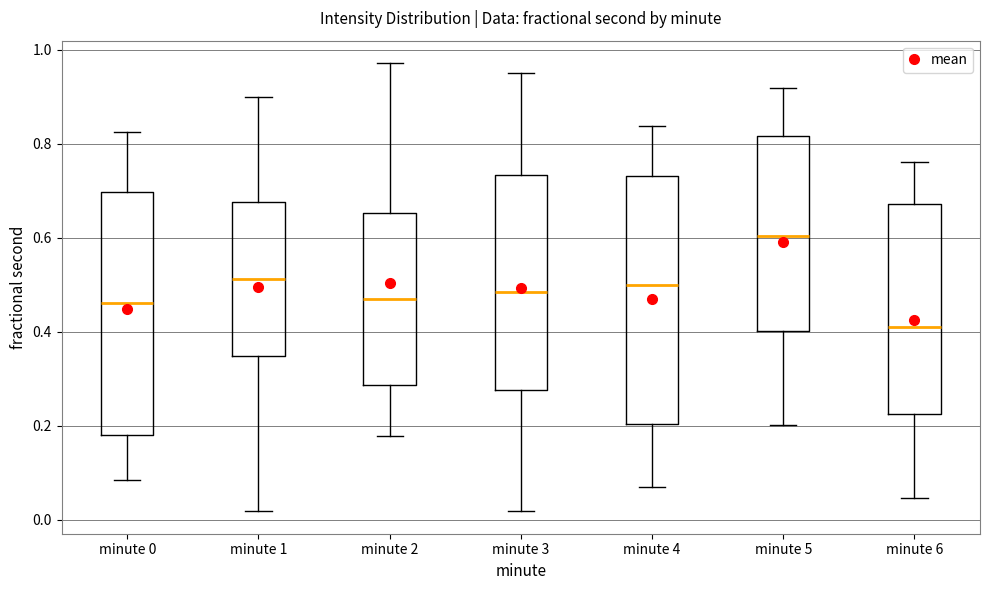

Reading left to right, read every box against the y-axis: the position of its median line, the range the box covers, and the ends of its whiskers. The values are not printed on the chart, so give them approximately, as read against the axis.

minute 0: median 0.46, box 0.18 to 0.70, whiskers 0.08 to 0.82
minute 1: median 0.52, box 0.34 to 0.68, whiskers 0.02 to 0.90
minute 2: median 0.46, box 0.28 to 0.66, whiskers 0.18 to 0.98
minute 3: median 0.48, box 0.28 to 0.74, whiskers 0.02 to 0.94
minute 4: median 0.50, box 0.20 to 0.74, whiskers 0.06 to 0.84
minute 5: median 0.60, box 0.40 to 0.82, whiskers 0.20 to 0.92
minute 6: median 0.42, box 0.22 to 0.68, whiskers 0.04 to 0.76